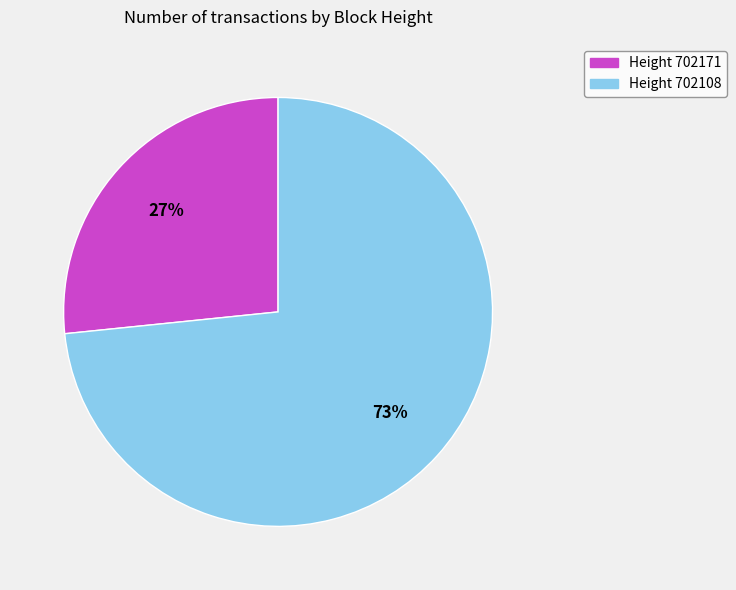

Is the sum of Height 702108 and Height 702171 greater than half?

Yes